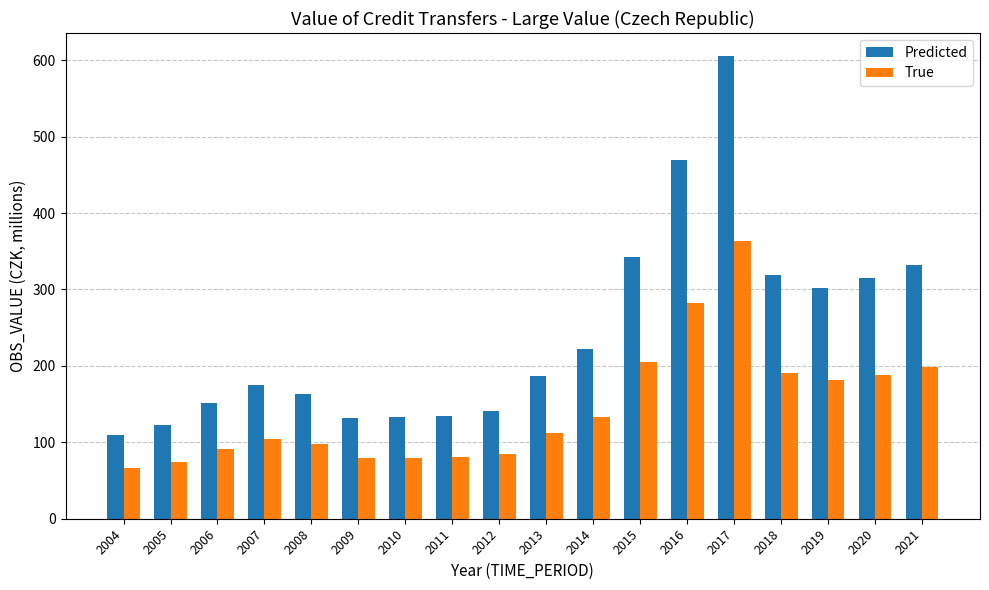

Which series has the largest total across all categories?

Predicted